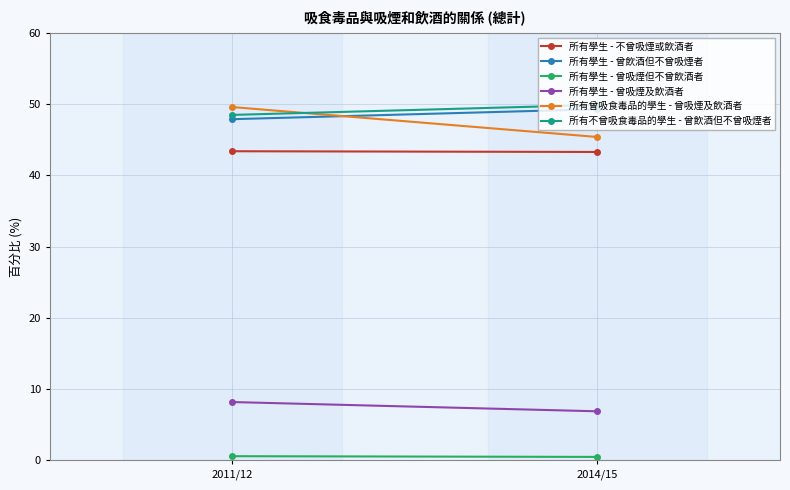

What is the difference between the 所有學生 - 曾吸煙及飲酒者 values at 2011/12 and 2014/15?

1.3